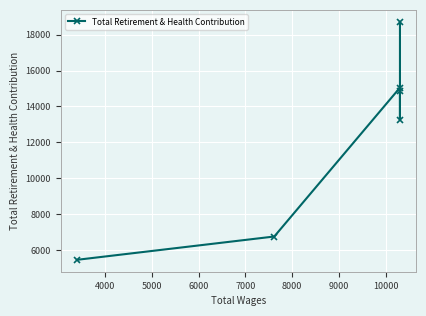

What is the sum of all values?

74100